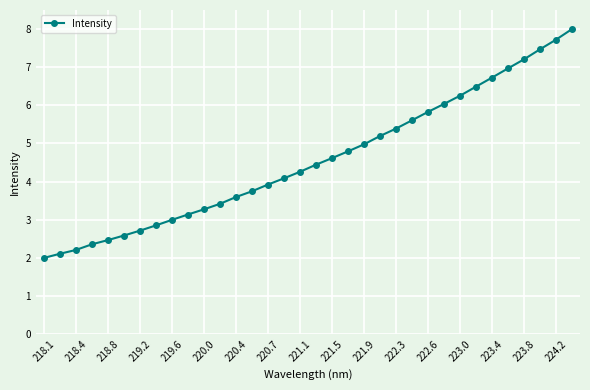

What is the difference between the maximum and minimum values?

6.0